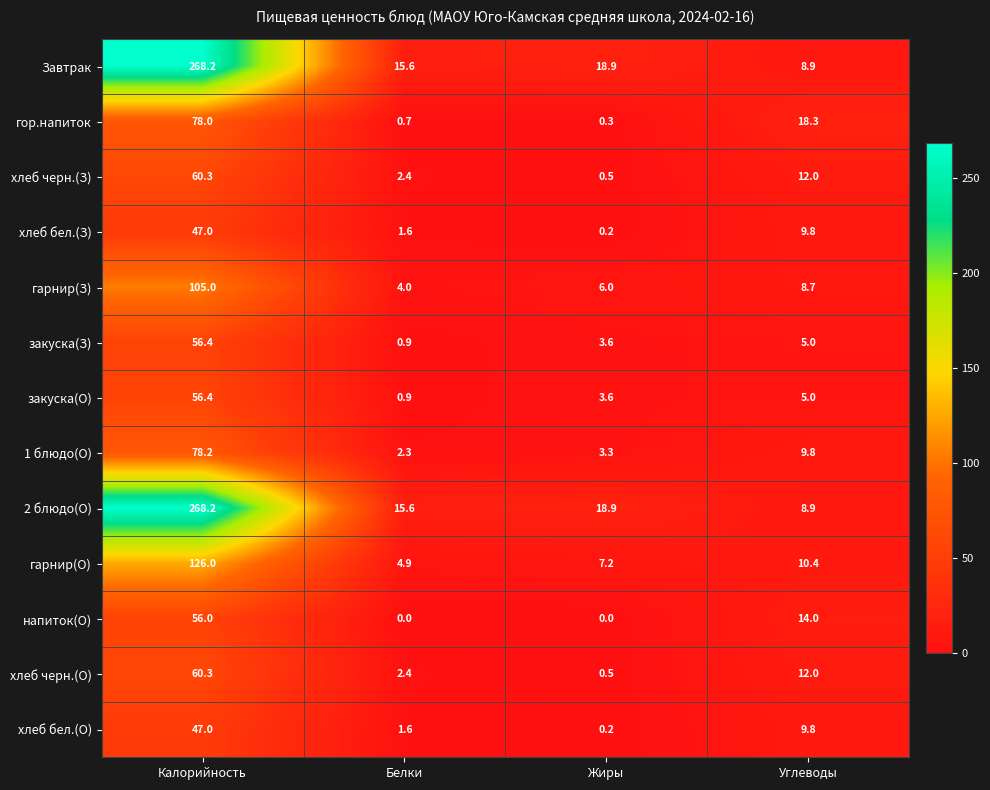

At which label does напиток(О) reach its peak?

Калорийность